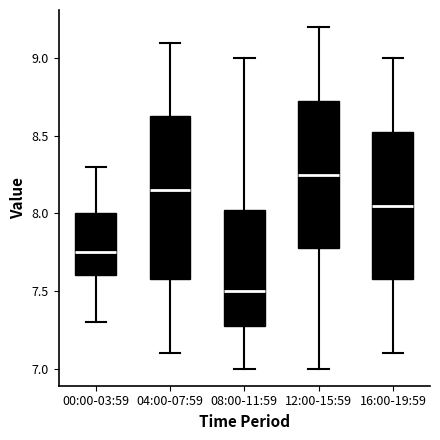

Reading left to right, transcribe this box plot: for each box, give where its median line is, the range the box spans, and where its two whiskers end, as read against the y-axis. The values are not printed on the chart, so give them approximately, as read against the axis.

00:00-03:59: median 7.75, box 7.60 to 8.00, whiskers 7.30 to 8.30
04:00-07:59: median 8.15, box 7.60 to 8.65, whiskers 7.10 to 9.10
08:00-11:59: median 7.50, box 7.30 to 8.05, whiskers 7.00 to 9.00
12:00-15:59: median 8.25, box 7.80 to 8.75, whiskers 7.00 to 9.20
16:00-19:59: median 8.05, box 7.60 to 8.55, whiskers 7.10 to 9.00